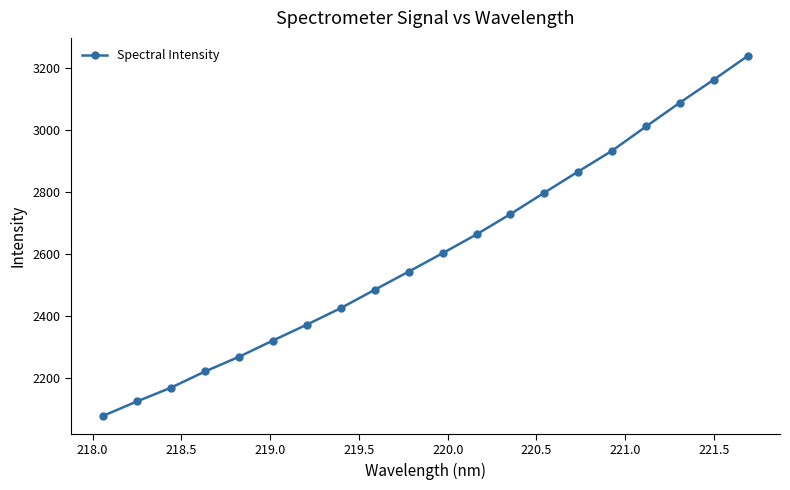

What is the sum of all values?

52112.2